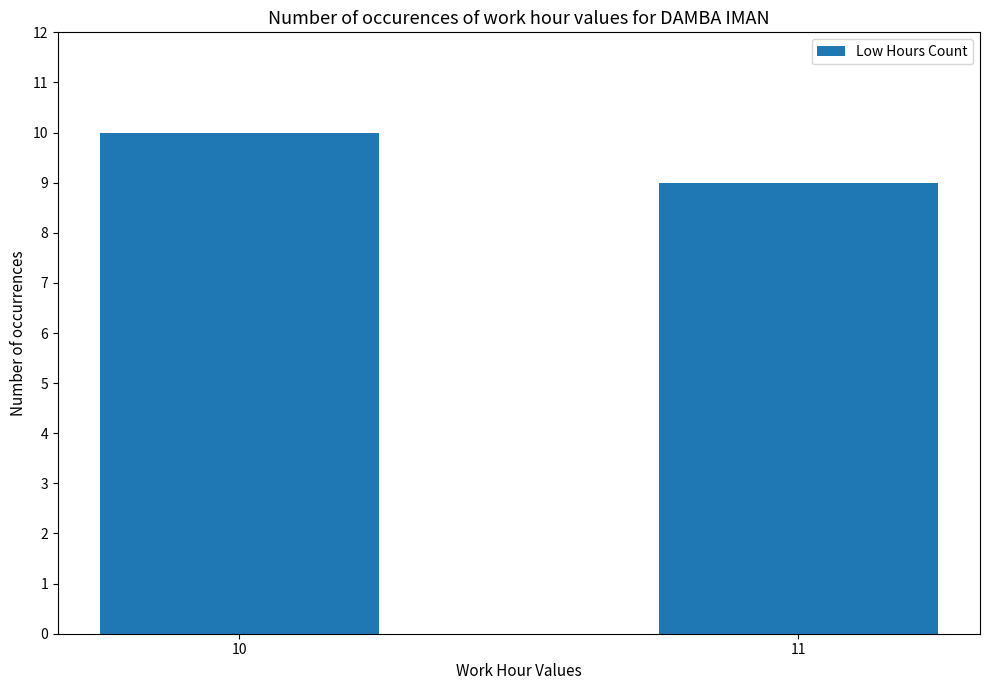

How many categories are shown in the chart?

2